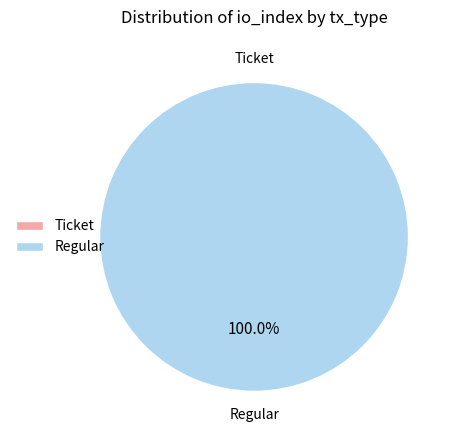

Is the sum of Regular and Ticket greater than half?

Yes